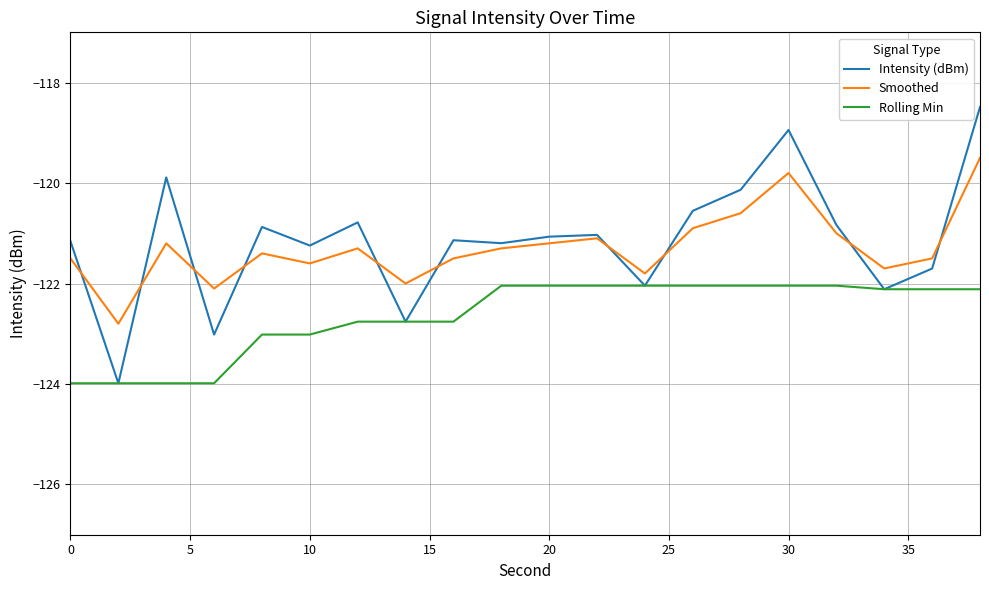

What is the smallest value displayed?

-124.0